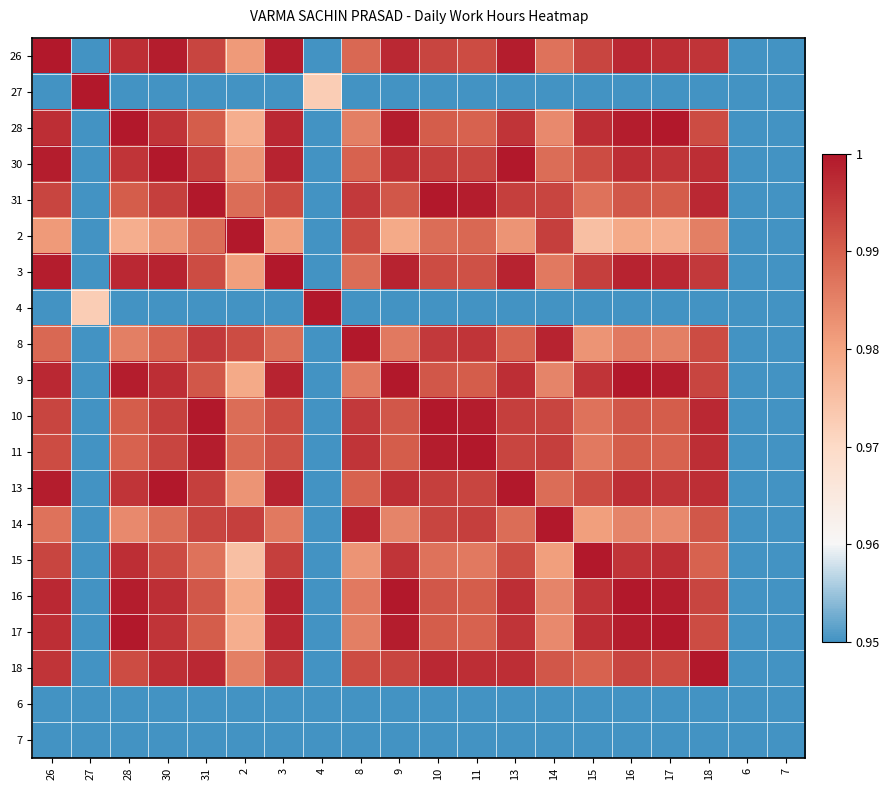

At which category is the sum across all series the highest?

30